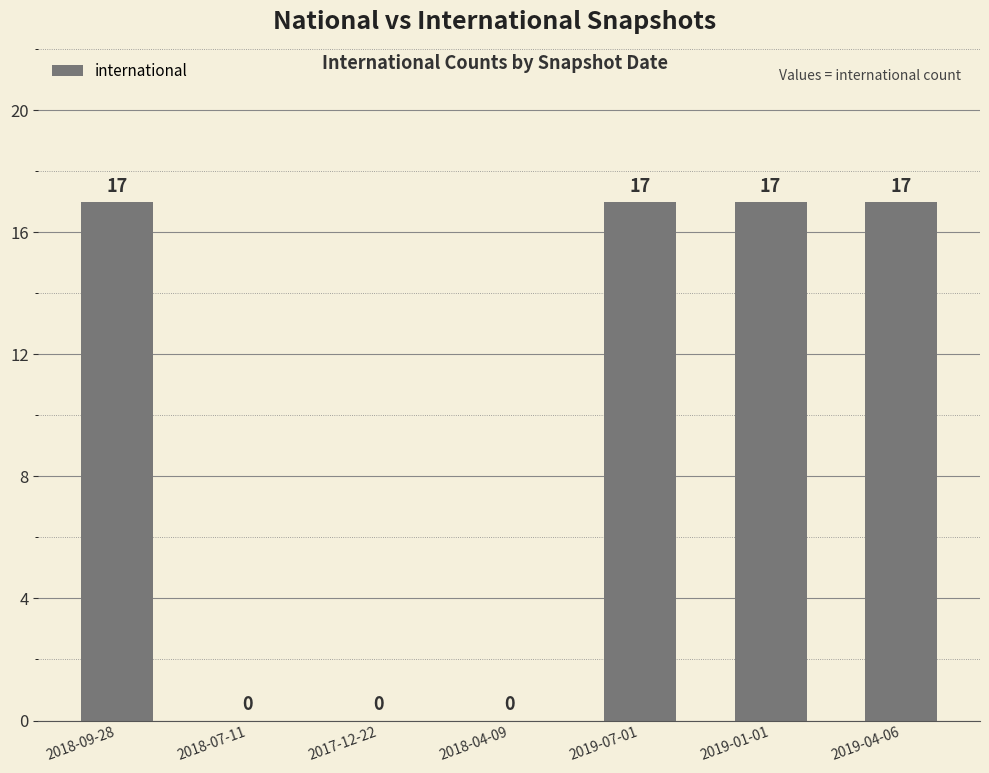

What is the sum of the values at 2019-04-06 and 2018-09-28?

34